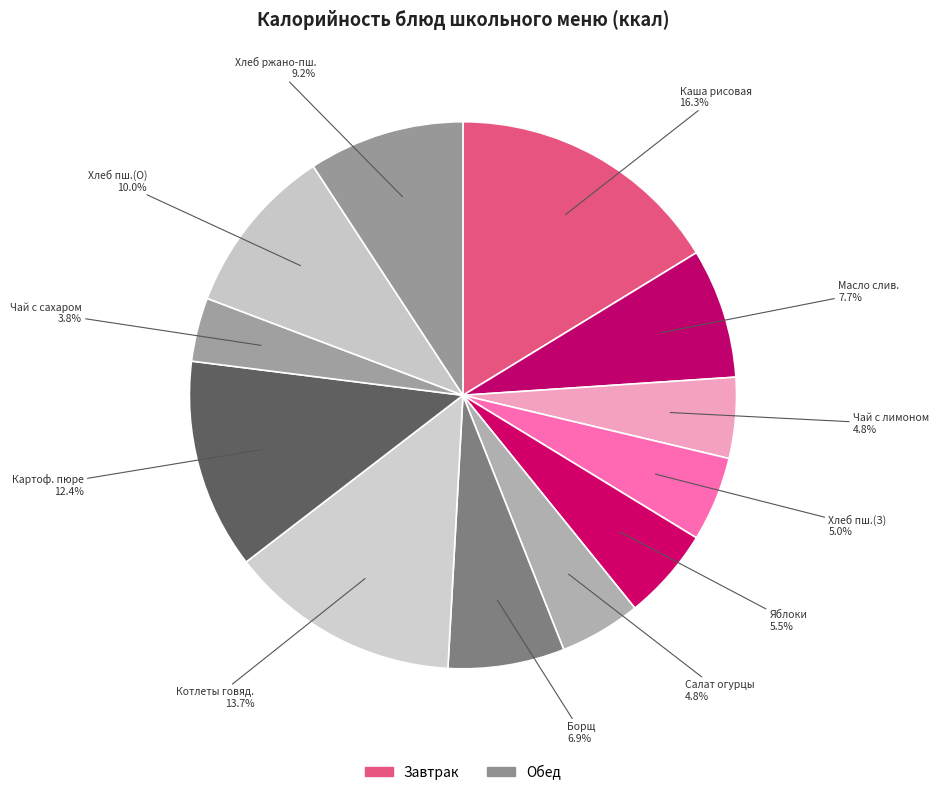

Count the number of slices in the pie.

12